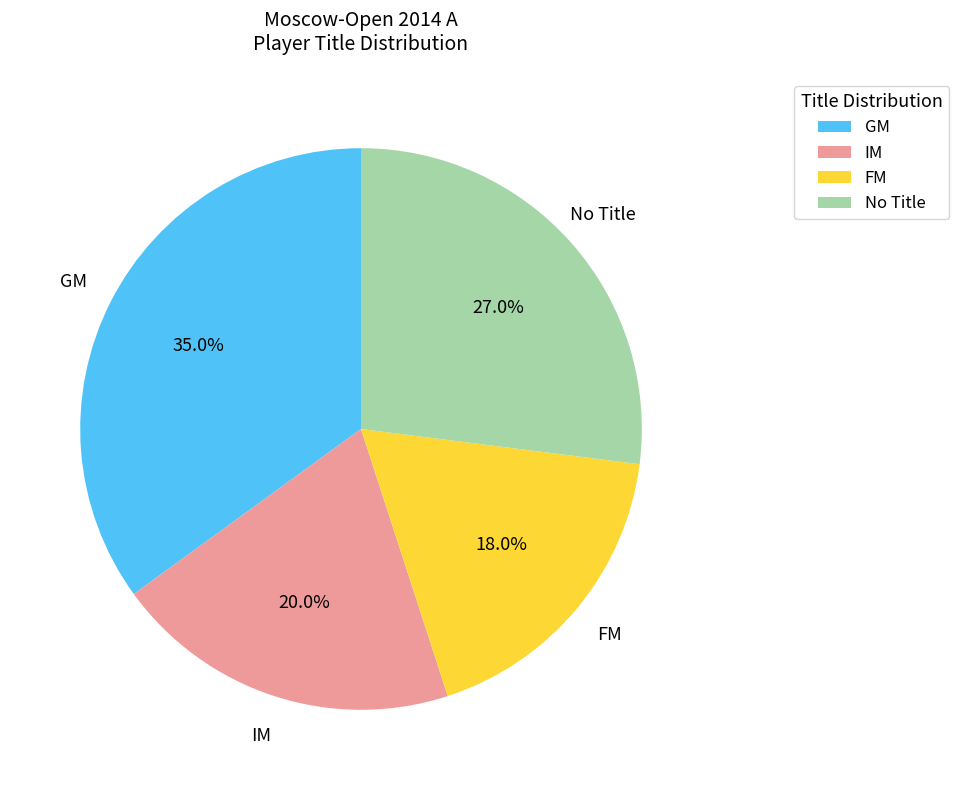

Is there any slice that represents more than half of the pie?

No